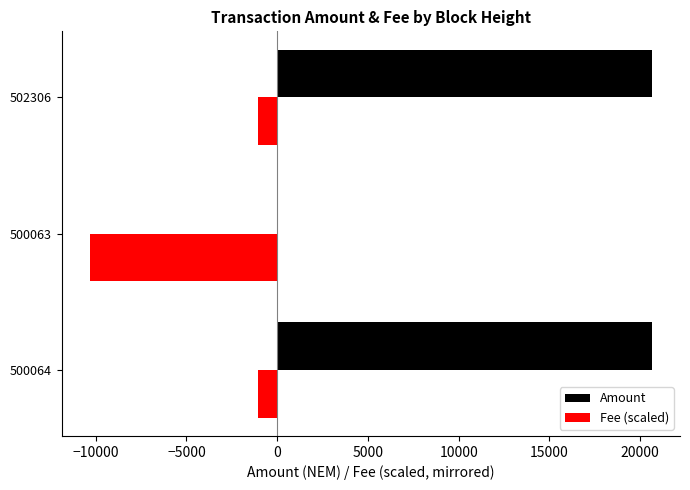

Which series has the largest total across all categories?

Amount